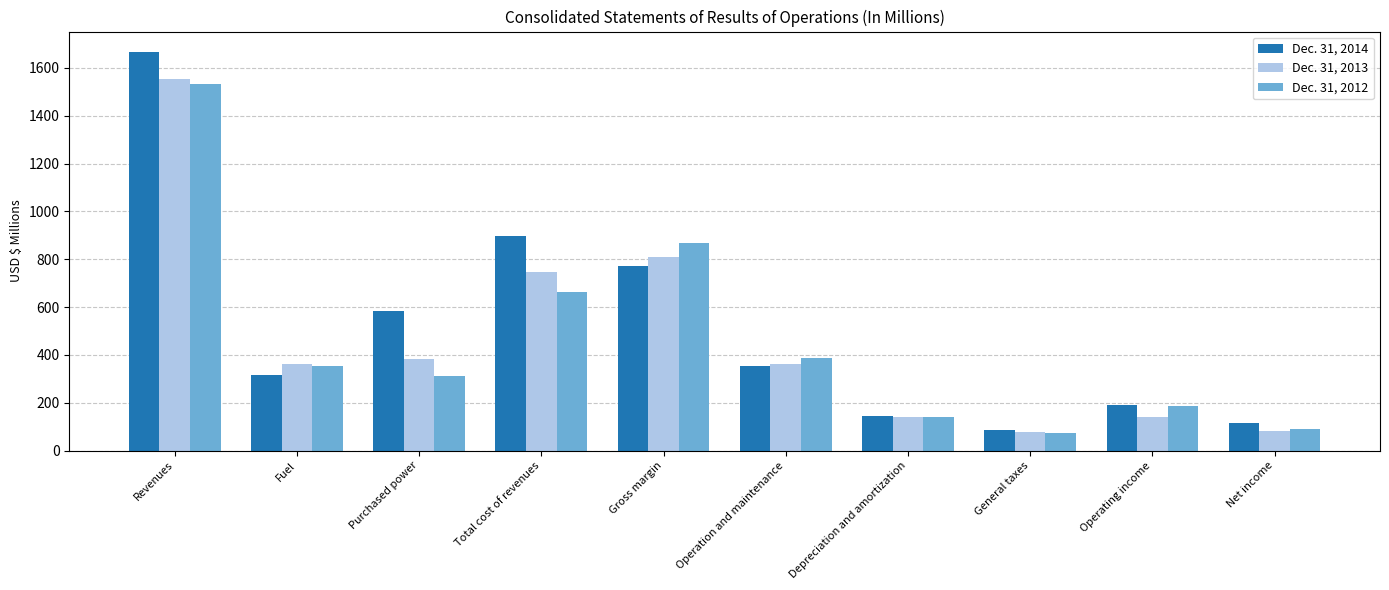

Rank the series at Fuel from highest to lowest value.

Dec. 31, 2013, Dec. 31, 2012, Dec. 31, 2014